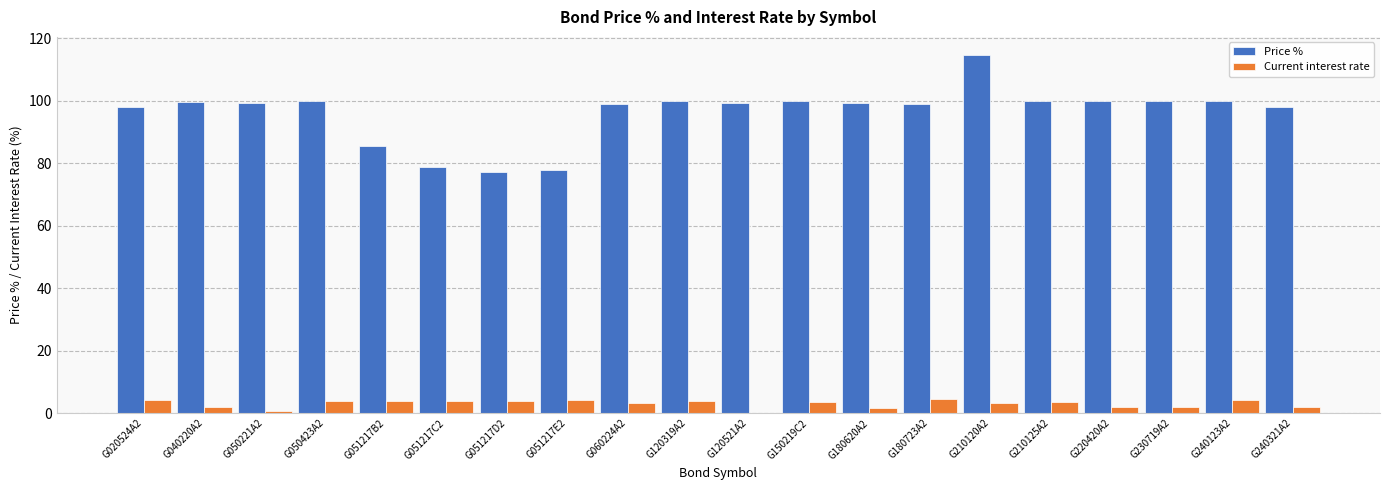

The value of Price % at G150219C2 is 63.2. True or false?

False